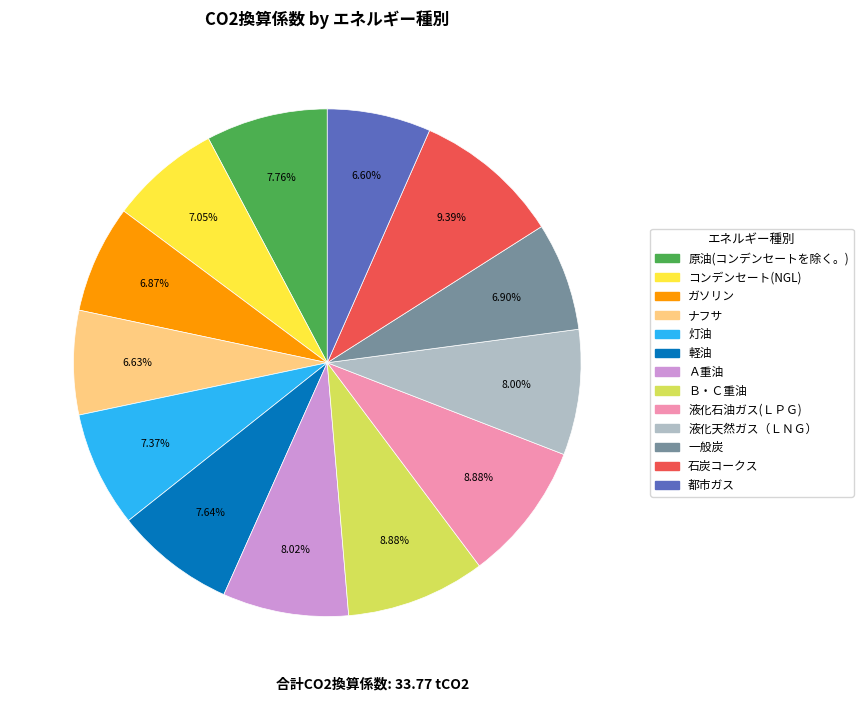

What is the largest slice in the pie chart?

石炭コークス